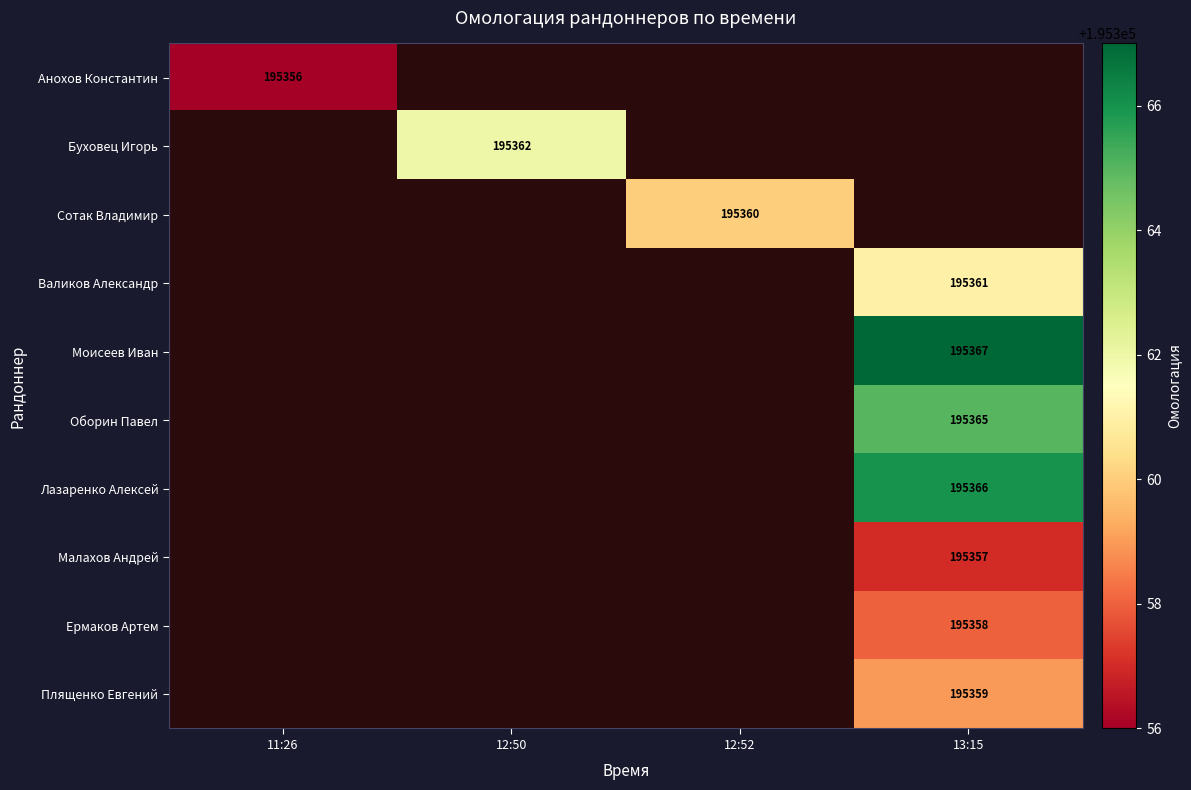

Is it true that Сотак Владимир equals 100714 at 12:52?

False